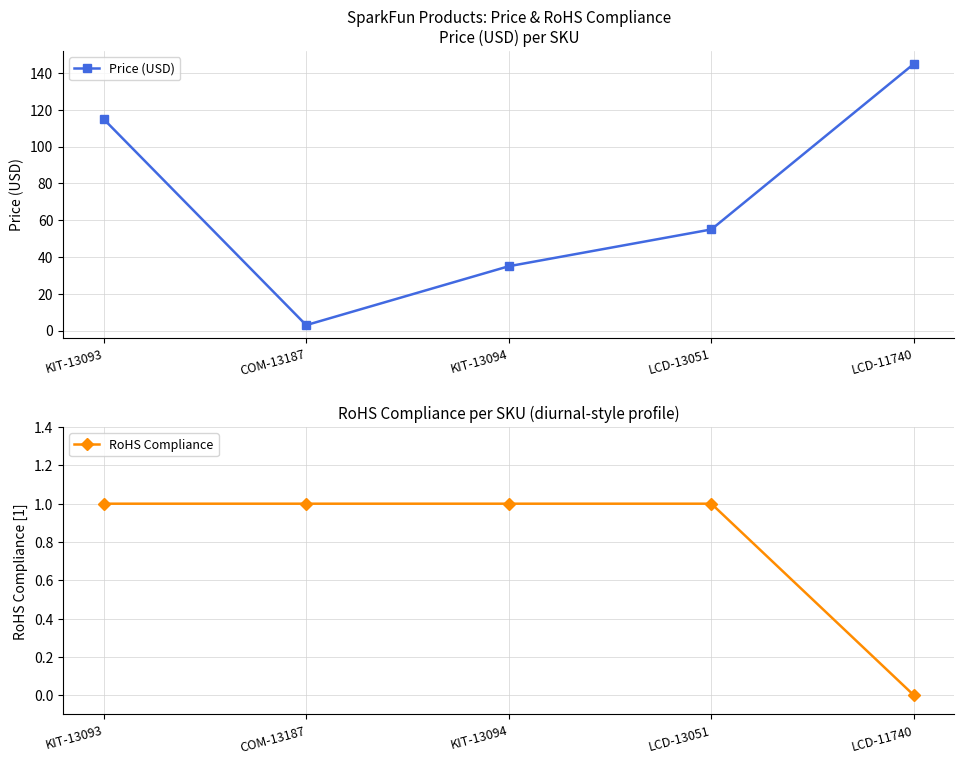

Rank the series by their average value, from lowest to highest.

RoHS Compliance, Price (USD)